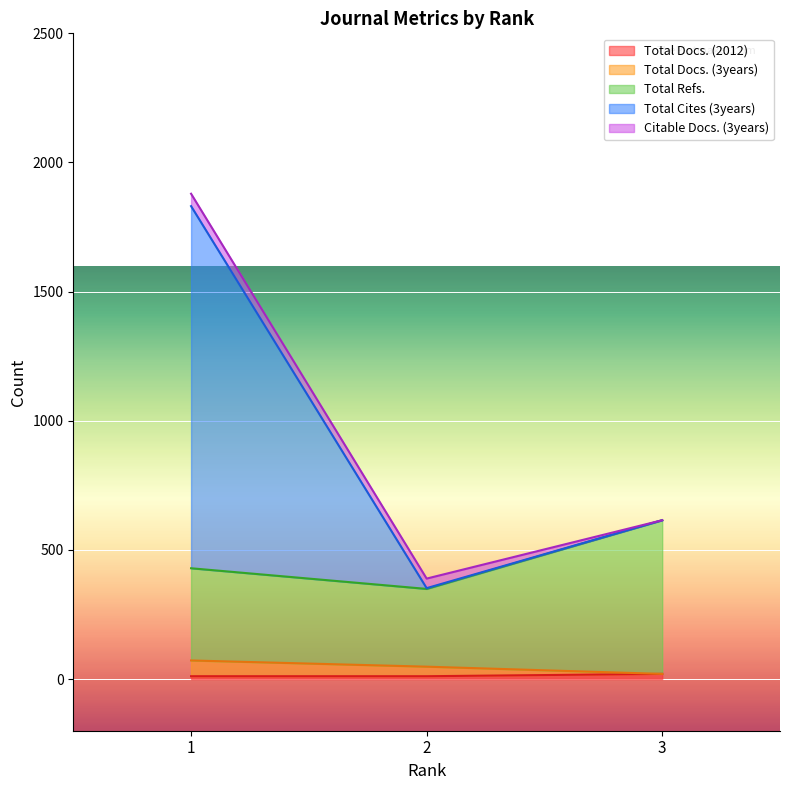

What is the value of the Total Refs. point at the 3rd from the left?

615